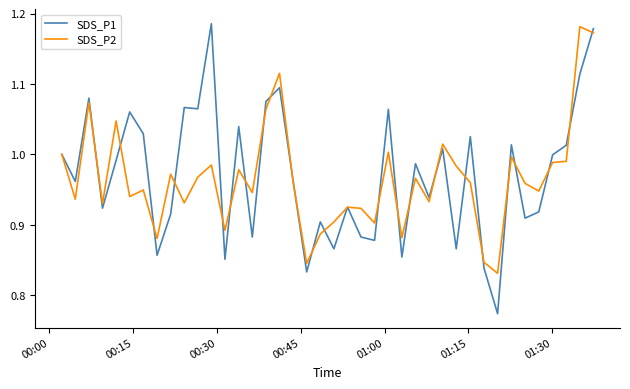

Which series has the largest range (max minus min)?

SDS_P1